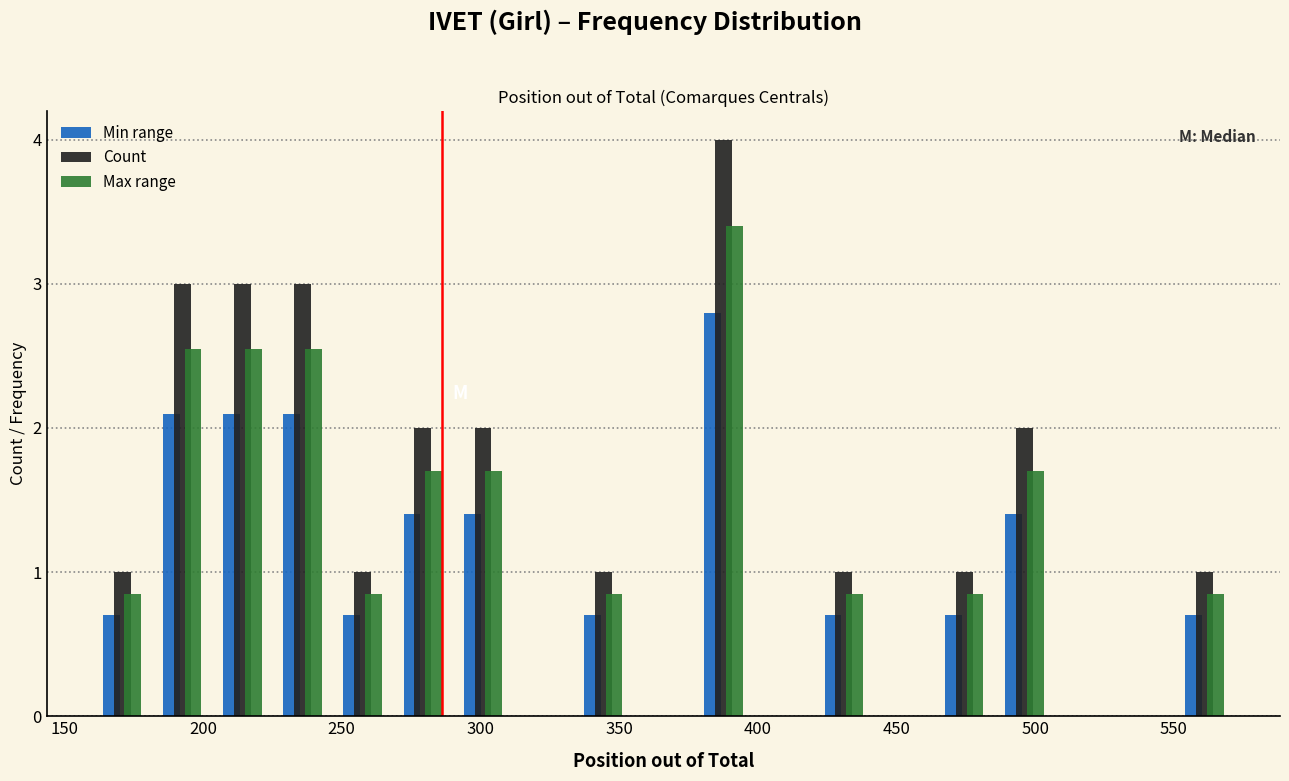

Reading left to right, list every range on the x-axis with the height of the bar of each series over it. Neither the bar edges nor the heights are printed on the chart, so give them approximately, as read against the axes.

160 to 180: Min range=0.7	Count=1.0	Max range=0.9
180 to 205: Min range=2.1	Count=3.0	Max range=2.6
205 to 225: Min range=2.1	Count=3.0	Max range=2.6
225 to 245: Min range=2.1	Count=3.0	Max range=2.6
245 to 270: Min range=0.7	Count=1.0	Max range=0.9
270 to 290: Min range=1.4	Count=2.0	Max range=1.7
290 to 310: Min range=1.4	Count=2.0	Max range=1.7
310 to 335: Min range=0	Count=0	Max range=0
335 to 355: Min range=0.7	Count=1.0	Max range=0.9
355 to 375: Min range=0	Count=0	Max range=0
375 to 400: Min range=2.8	Count=4.0	Max range=3.4
400 to 420: Min range=0	Count=0	Max range=0
420 to 440: Min range=0.7	Count=1.0	Max range=0.9
440 to 465: Min range=0	Count=0	Max range=0
465 to 485: Min range=0.7	Count=1.0	Max range=0.9
485 to 505: Min range=1.4	Count=2.0	Max range=1.7
505 to 530: Min range=0	Count=0	Max range=0
530 to 550: Min range=0	Count=0	Max range=0
550 to 570: Min range=0.7	Count=1.0	Max range=0.9